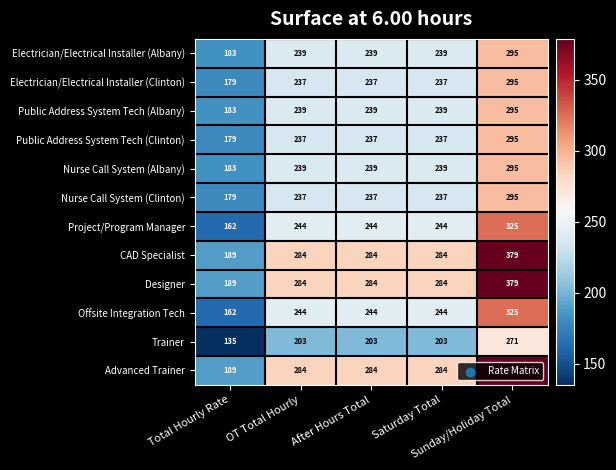

What is the difference between the maximum and minimum values in the Trainer series?

136